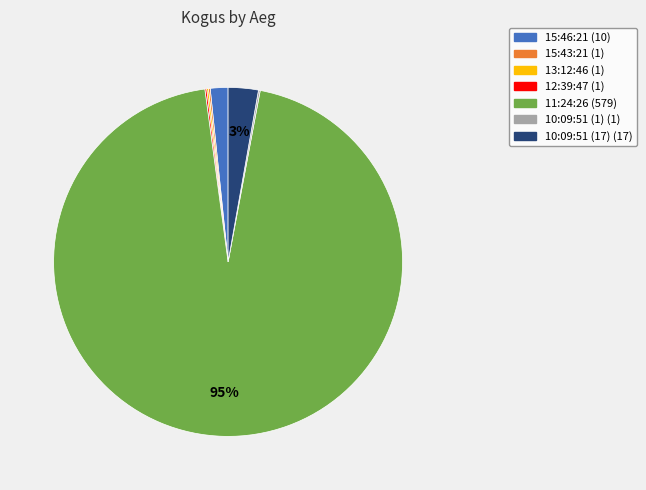

Which slice represents more than half of the pie?

11:24:26